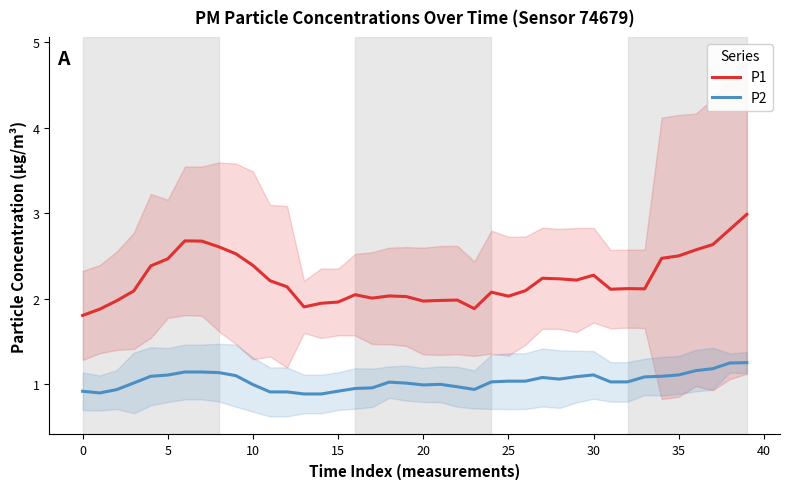

Rank the series by their maximum value, from highest to lowest.

P1, P2